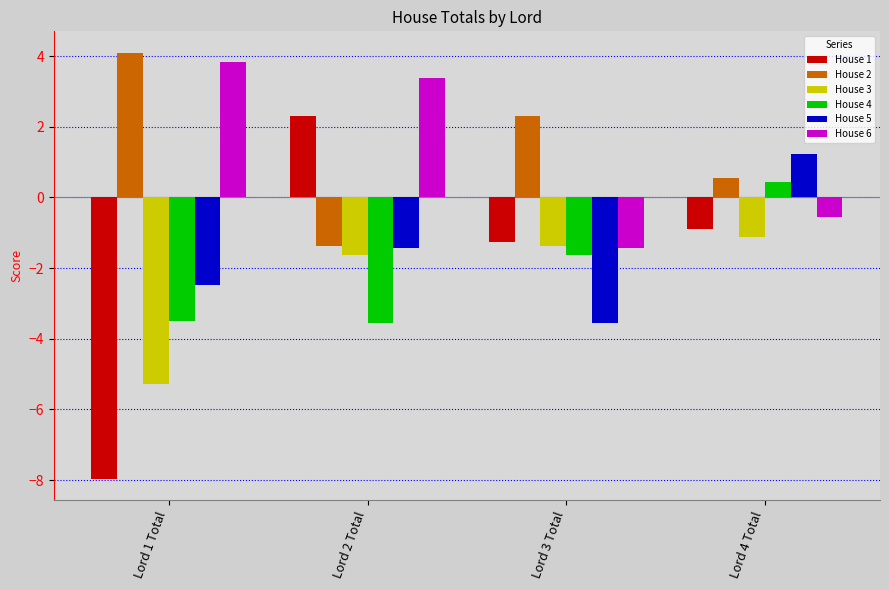

How many bars are there in each group?

6